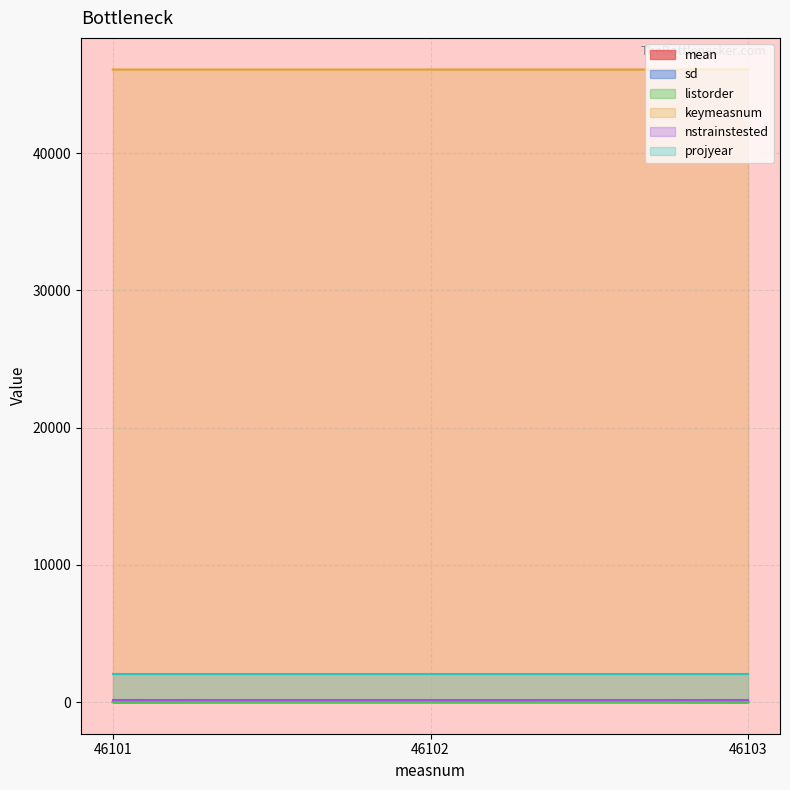

How many values in the mean series exceed 0?

1